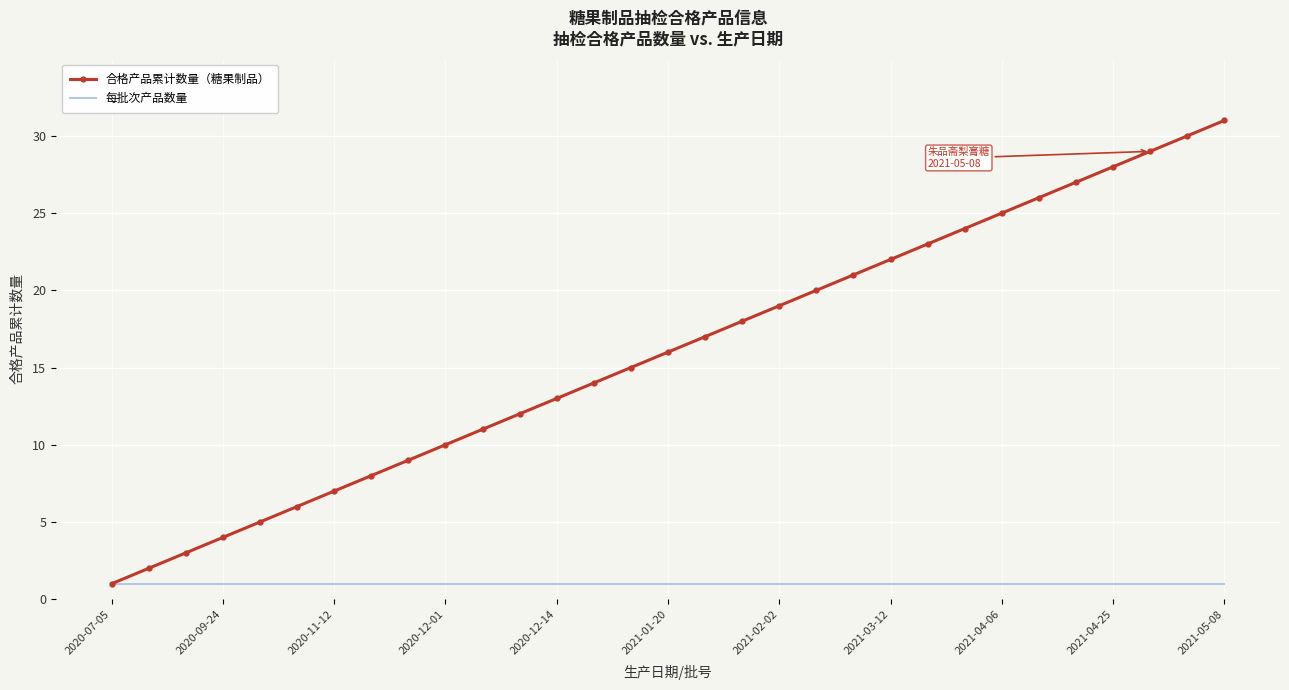

Which series has the widest spread of values?

合格产品累计数量（糖果制品）